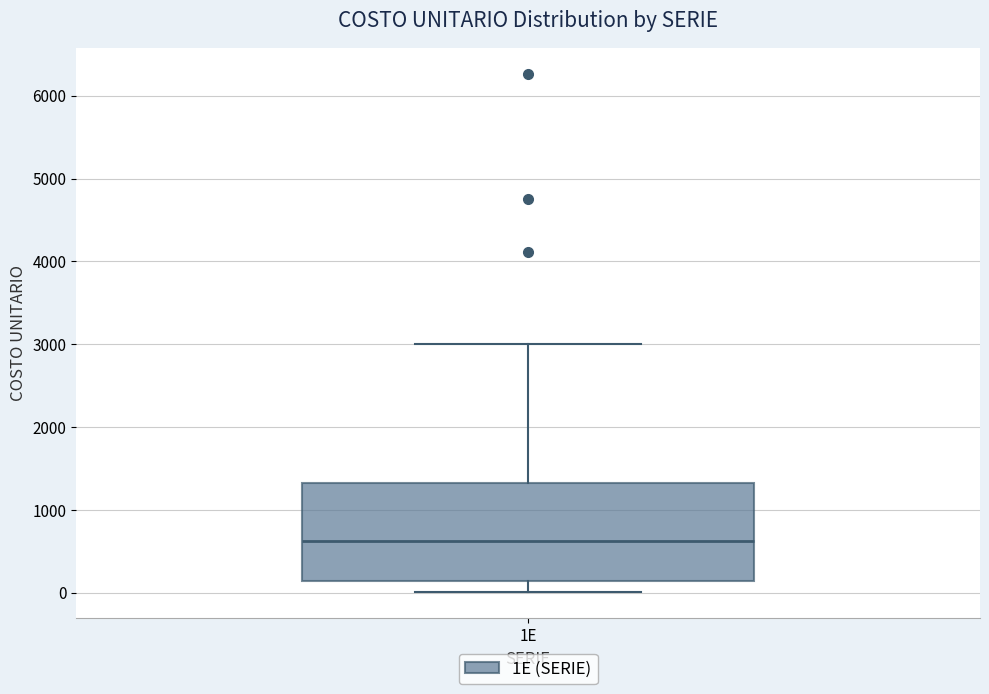

Transcribe this box plot: give where the median line is, the range the box spans, and where the two whiskers end, as read against the y-axis. The values are not printed on the chart, so give them approximately, as read against the axis.

median 600, box 100 to 1300, whiskers 0 to 3000